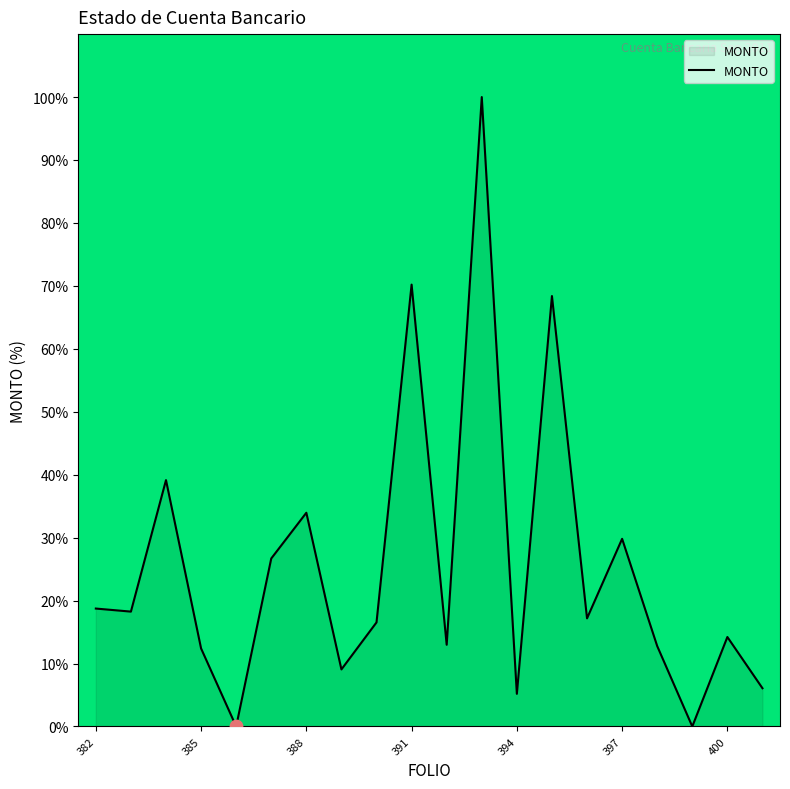

What is the maximum value shown in the chart?

100.0